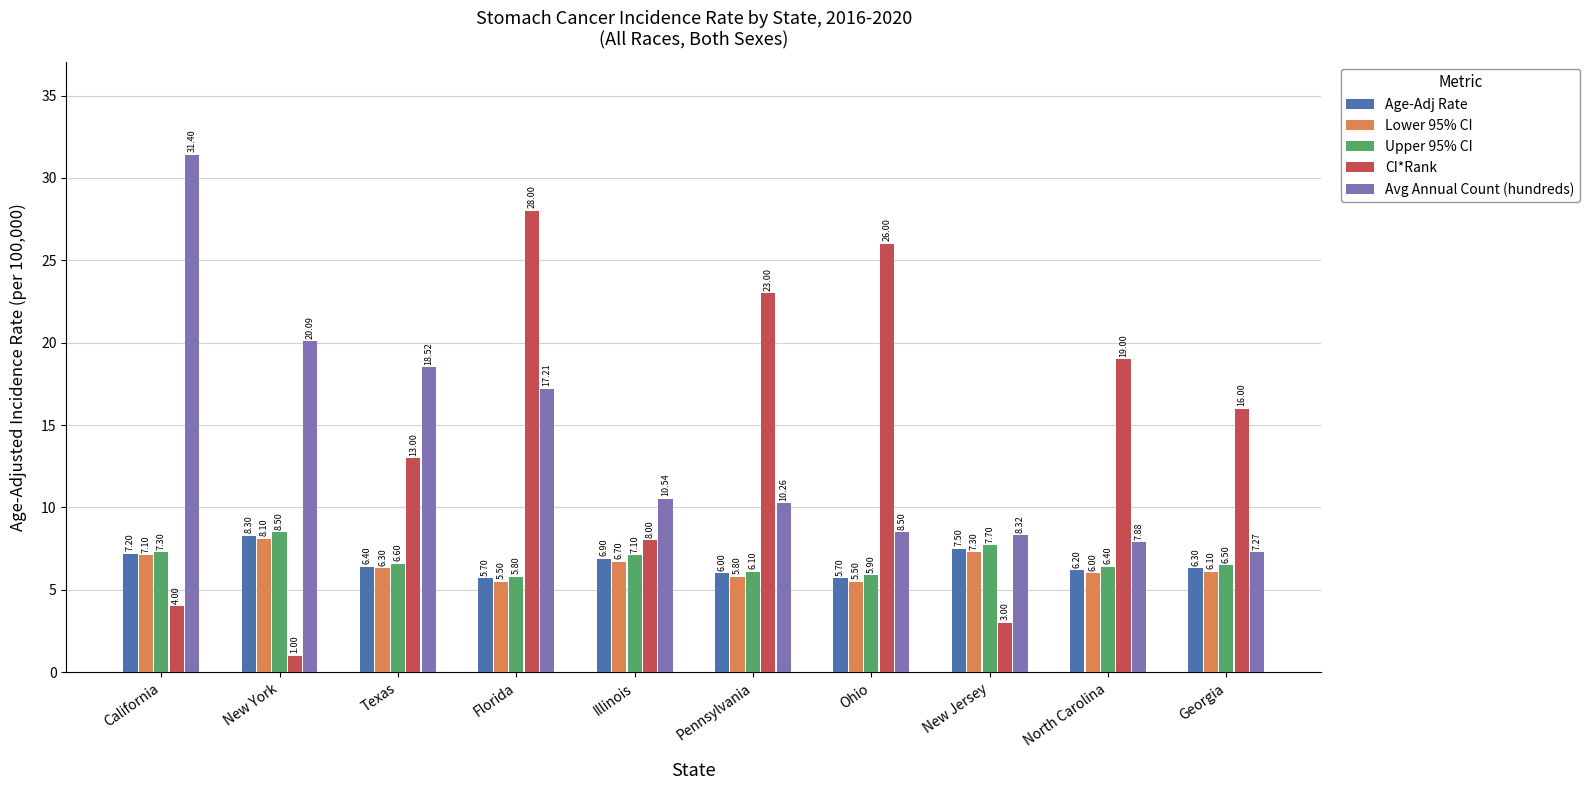

What is the maximum value for Age-Adj Rate?

8.3